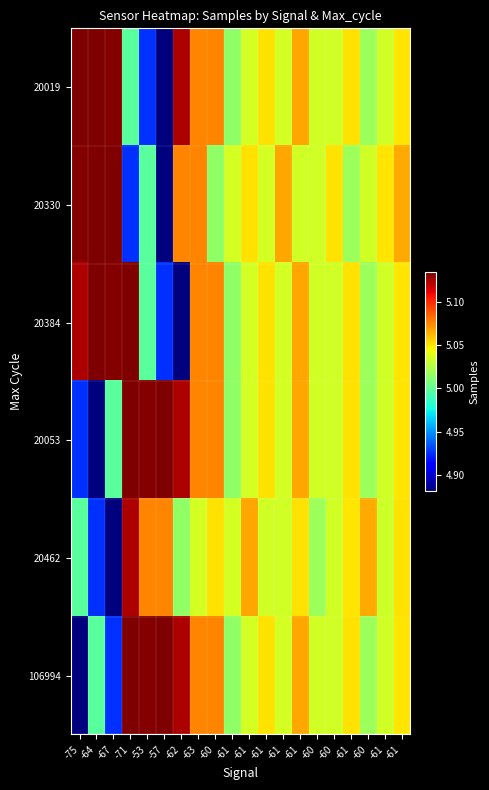

Which series has the widest spread of values?

20019